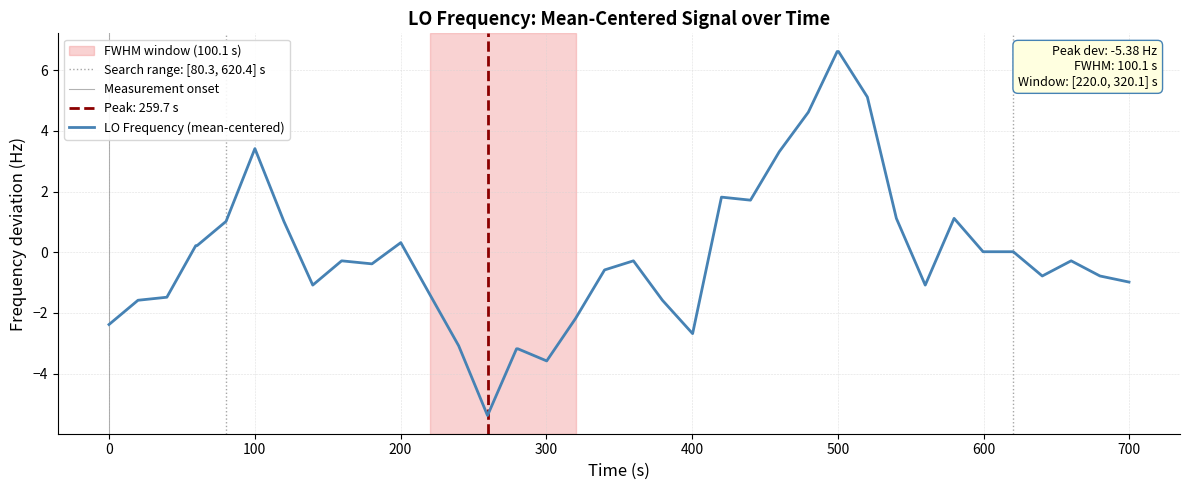

True or false: the data has more than 1 interior local peaks.

True